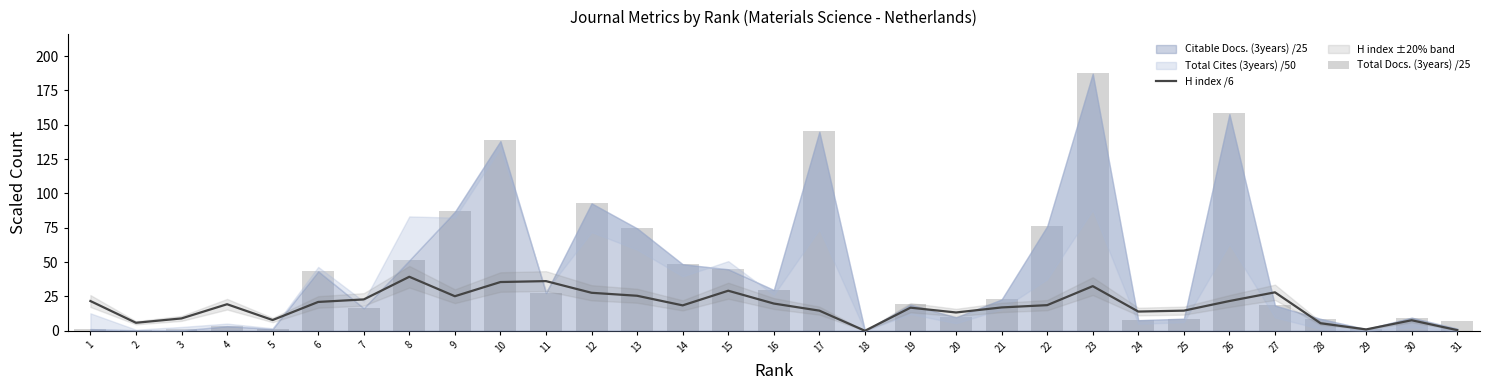

The value of Total Docs. (3years) /25 at 26 is 158.3. True or false?

True